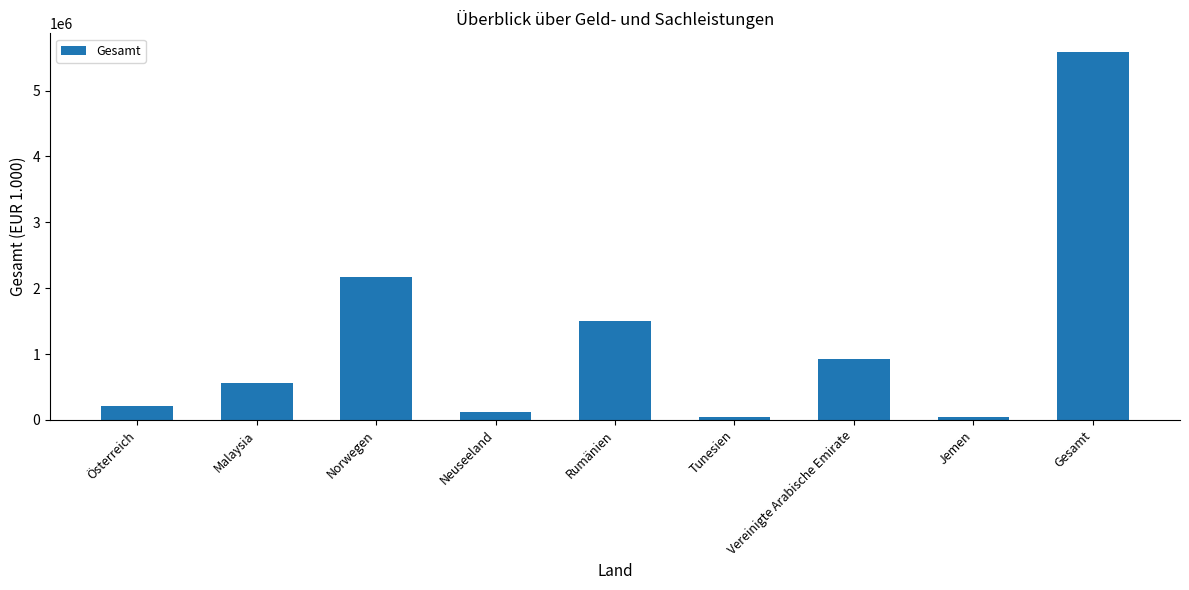

Count the number of data series in this chart.

1